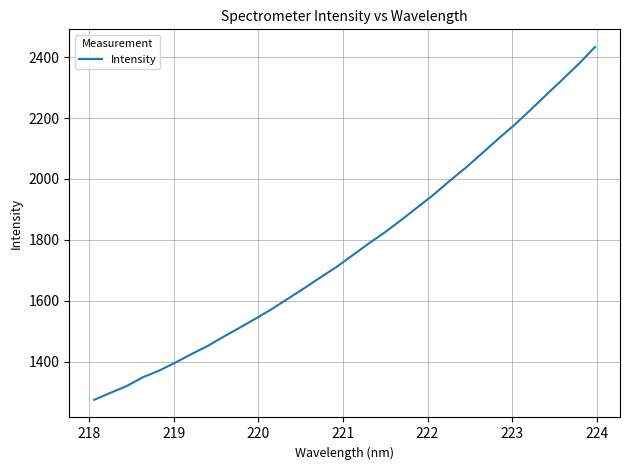

What is the difference between the maximum and minimum values?

1158.0